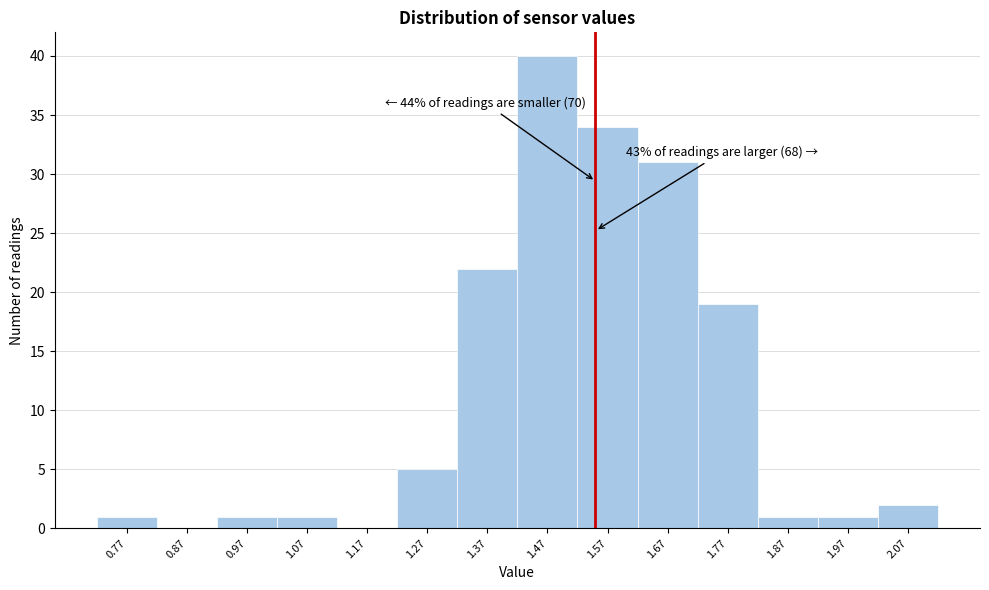

Reading left to right, list all the values displayed in this chart.

0.77=1	0.87=0	0.97=1	1.07=1	1.17=0	1.27=5	1.37=22	1.47=40	1.57=34	1.67=31	1.77=19	1.87=1	1.97=1	2.07=2